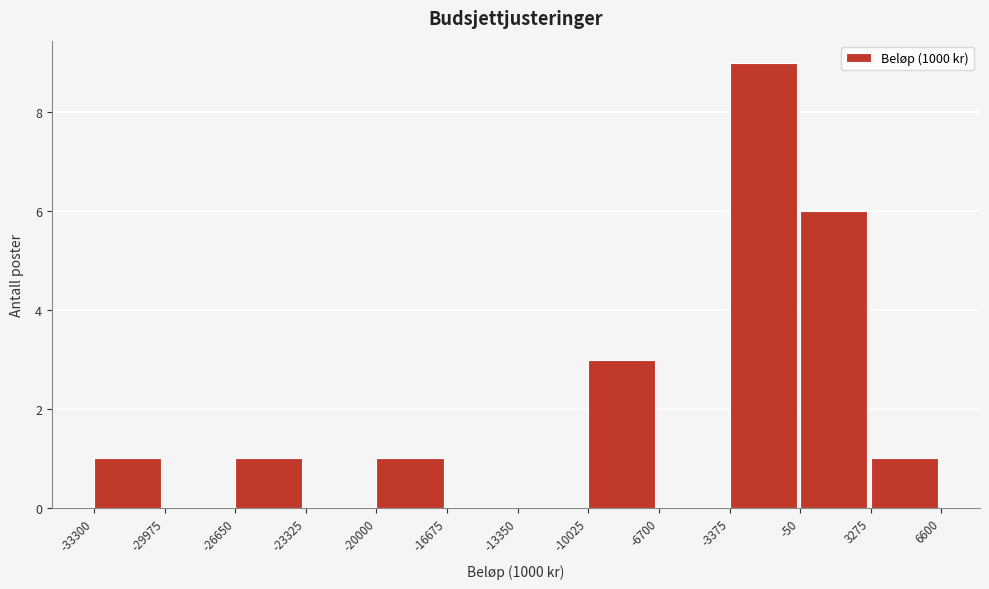

Over which range of the x-axis is the bar tallest?

-3375 to -50